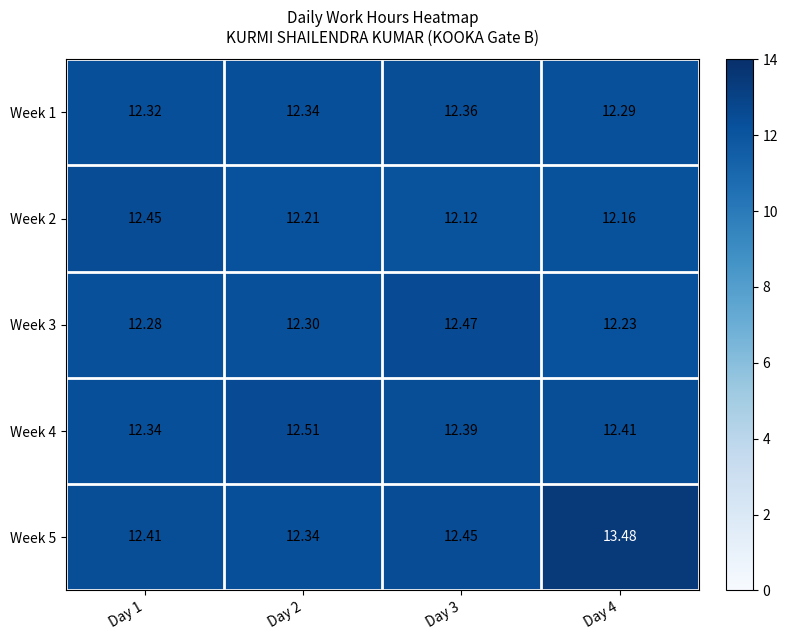

Is the value of Week 3 at Day 3 greater than the value of Week 5 at Day 3?

Yes